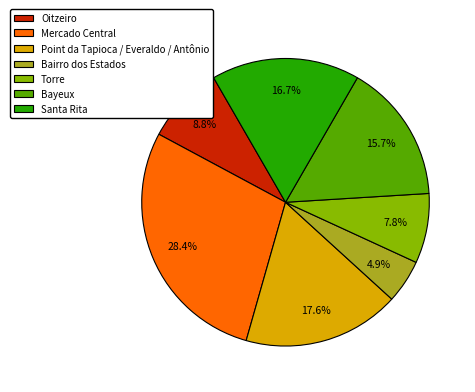

Which slice is the largest?

Mercado Central